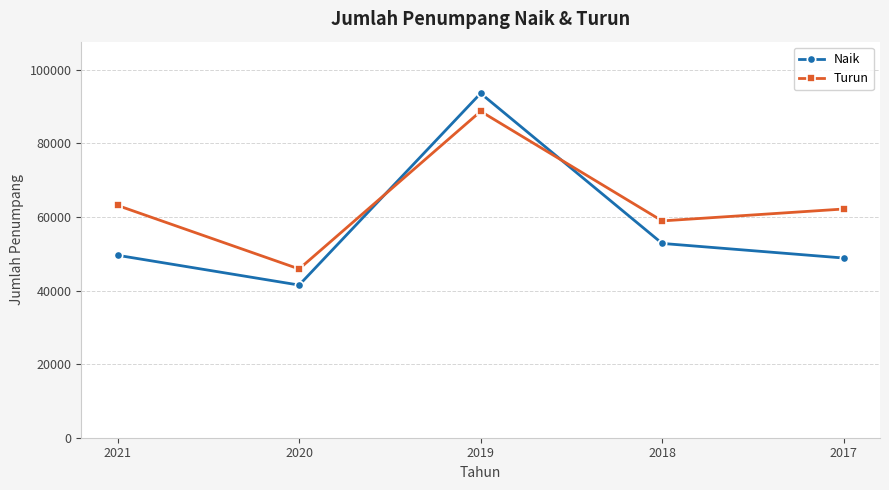

True or false: Turun has more than 0 interior local peaks.

True